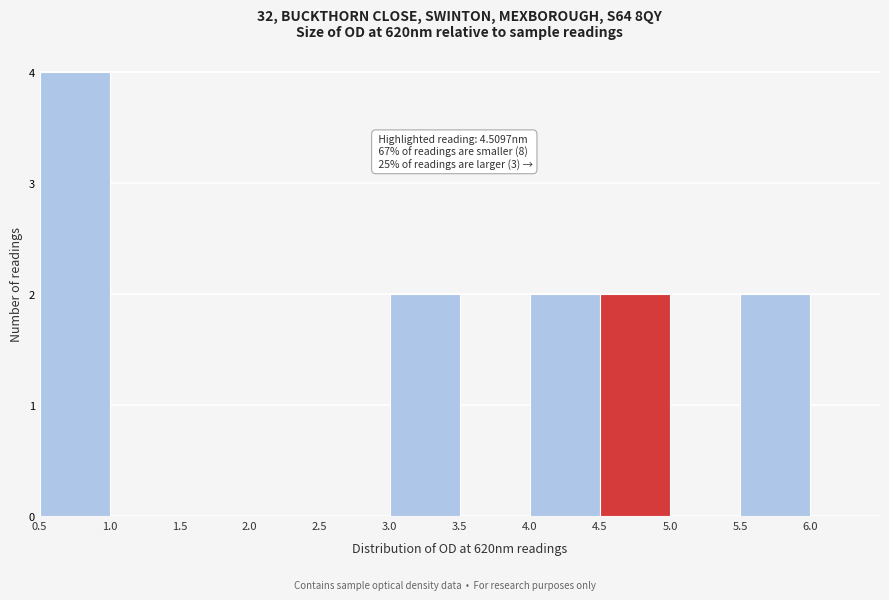

Which range on the x-axis has the tallest bar?

0.5 to 1.0